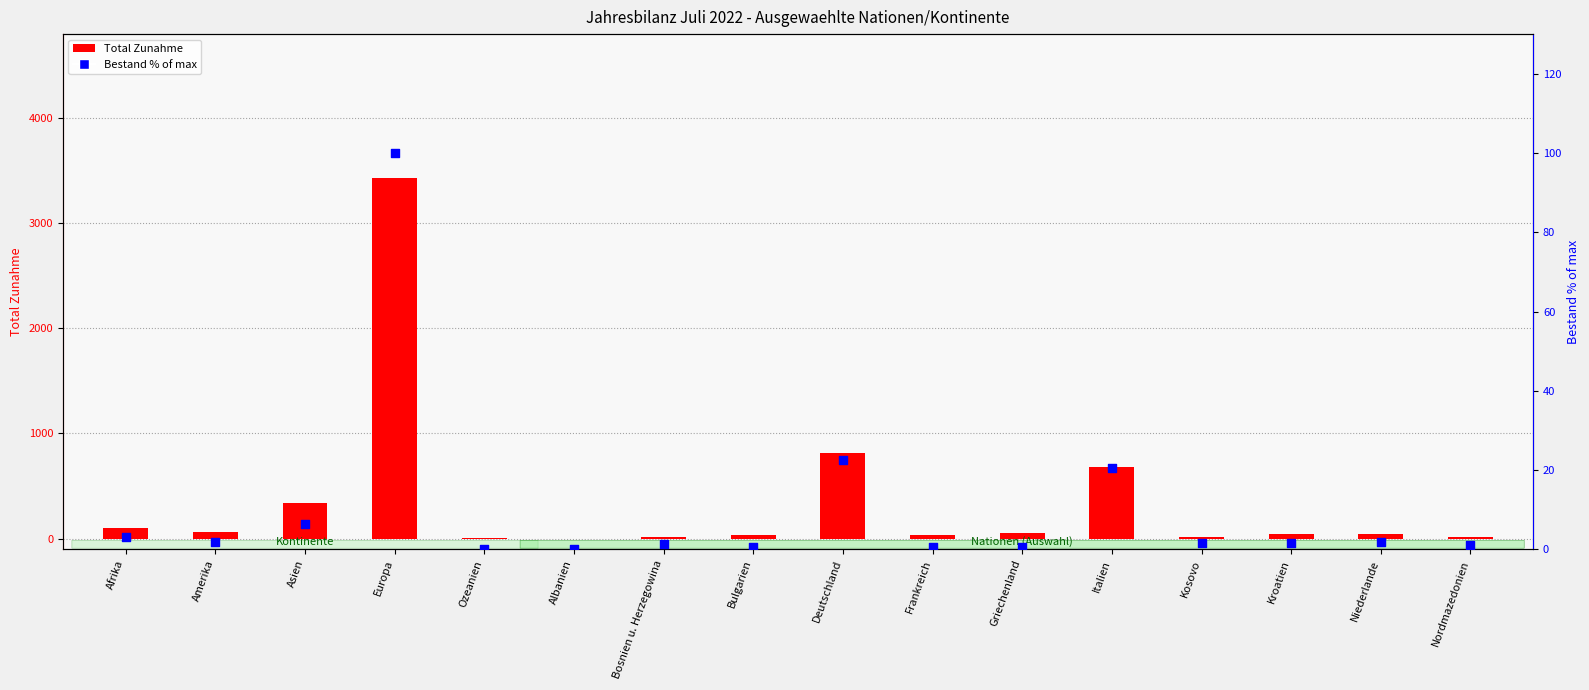

Which series reaches the minimum Y coordinate?

Bestand % of max